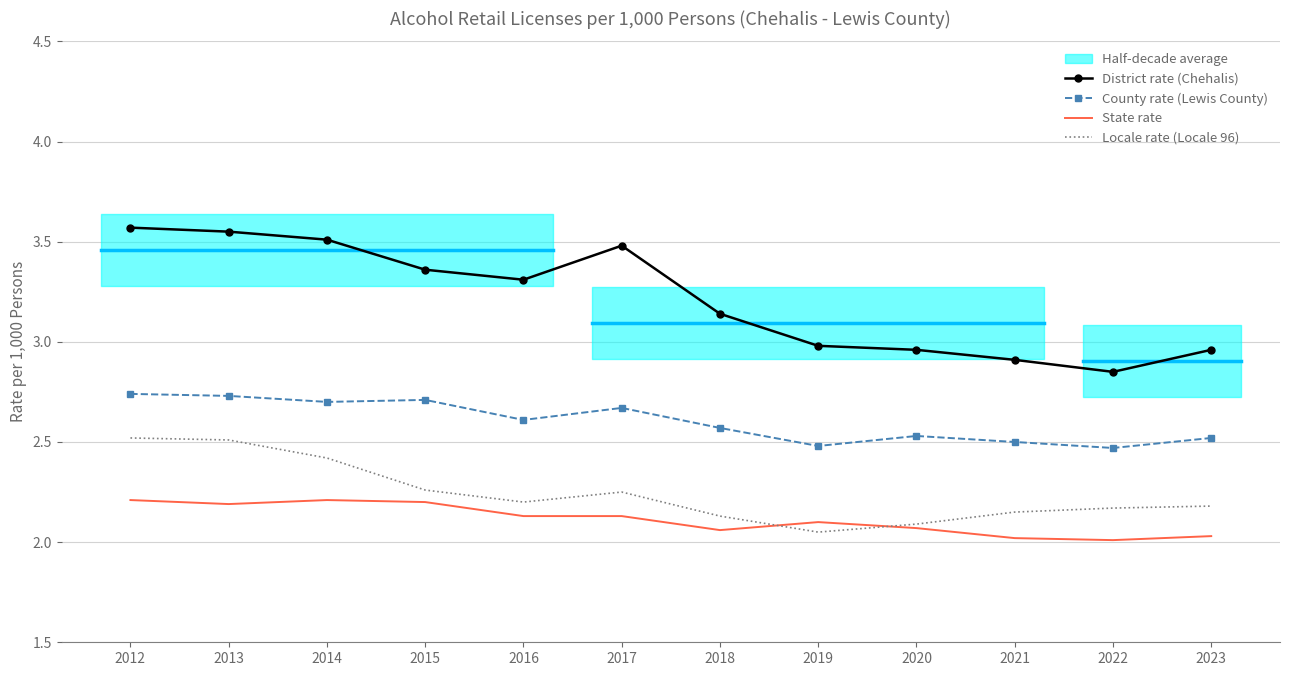

Reading right to left, extract all data points from this chart.

District rate (Chehalis): 2023=3.0	2022=2.9	2021=2.9	2020=3.0	2019=3.0	2018=3.1	2017=3.5	2016=3.3	2015=3.4	2014=3.5	2013=3.5	2012=3.6
County rate (Lewis County): 2023=2.5	2022=2.5	2021=2.5	2020=2.5	2019=2.5	2018=2.6	2017=2.7	2016=2.6	2015=2.7	2014=2.7	2013=2.7	2012=2.7
State rate: 2023=2.0	2022=2.0	2021=2.0	2020=2.1	2019=2.1	2018=2.1	2017=2.1	2016=2.1	2015=2.2	2014=2.2	2013=2.2	2012=2.2
Locale rate (Locale 96): 2023=2.2	2022=2.2	2021=2.1	2020=2.1	2019=2.0	2018=2.1	2017=2.2	2016=2.2	2015=2.3	2014=2.4	2013=2.5	2012=2.5